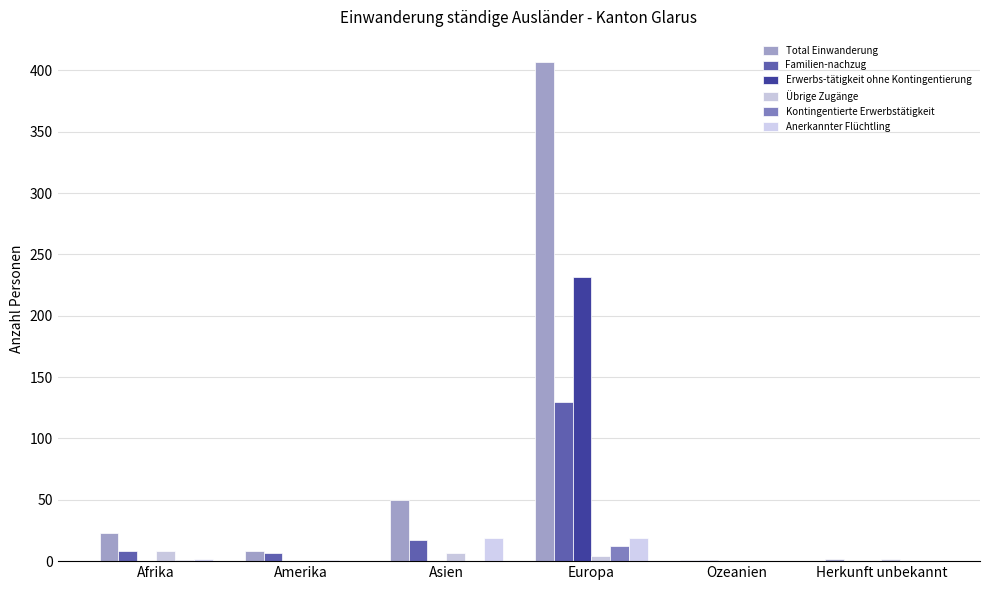

At which label does Familien-nachzug first exceed 8?

Asien